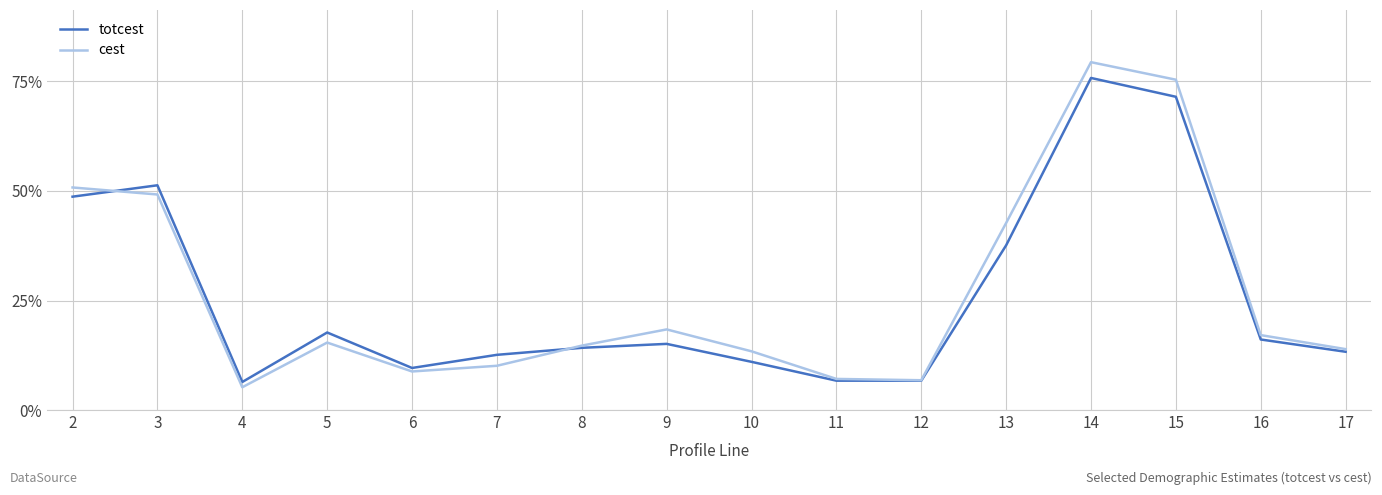

True or false: cest and totcest cross at least once.

True